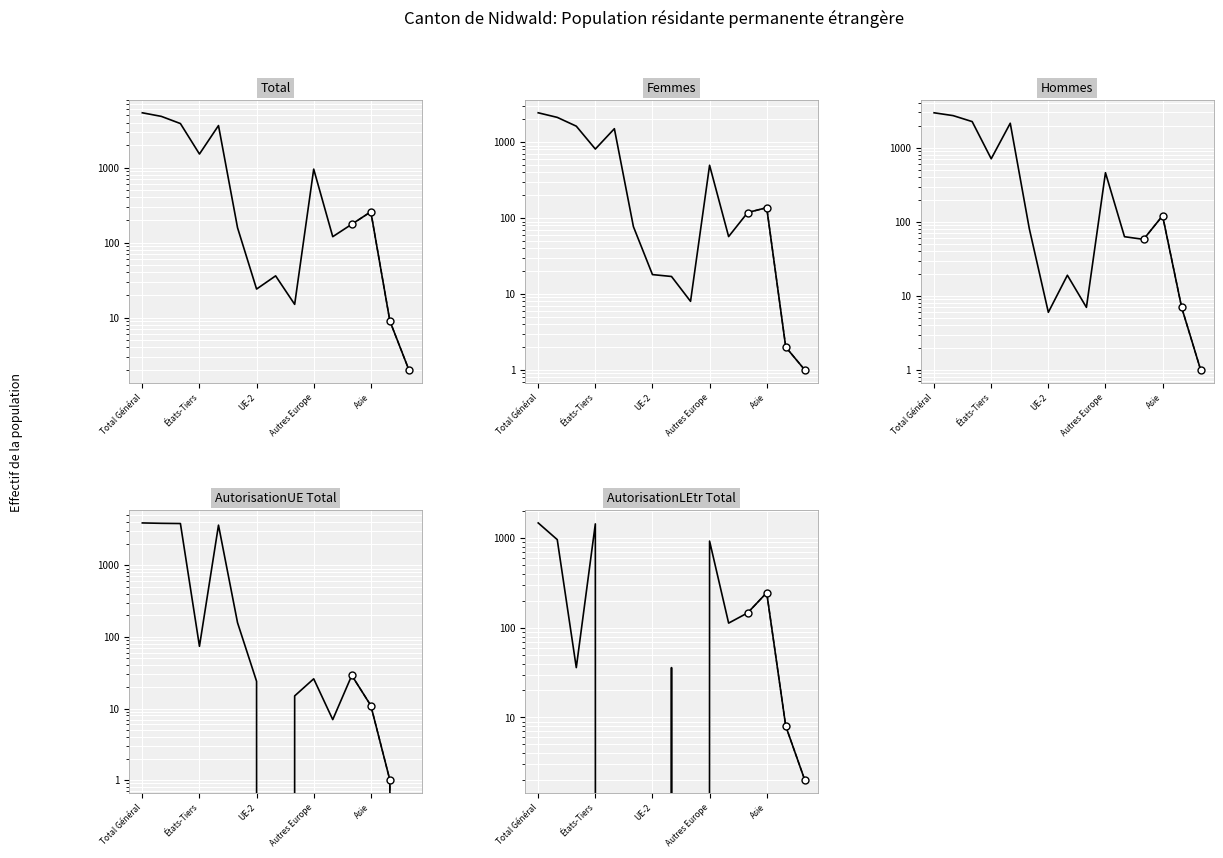

What are all the series names shown in the legend?

Total, Femmes, Hommes, AutorisationUE Total, AutorisationLEtr Total